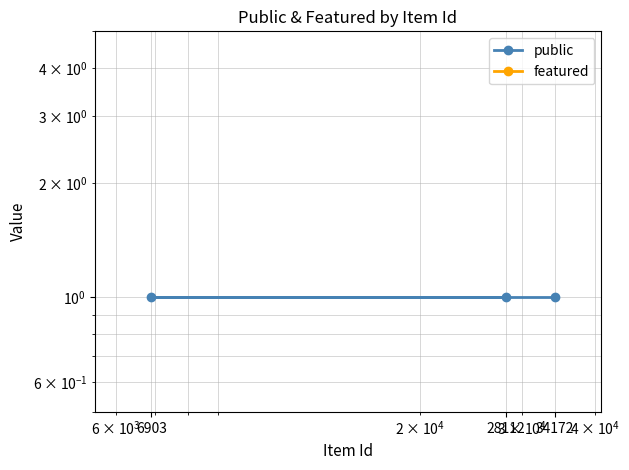

What is the total value across all series at 28112?

1